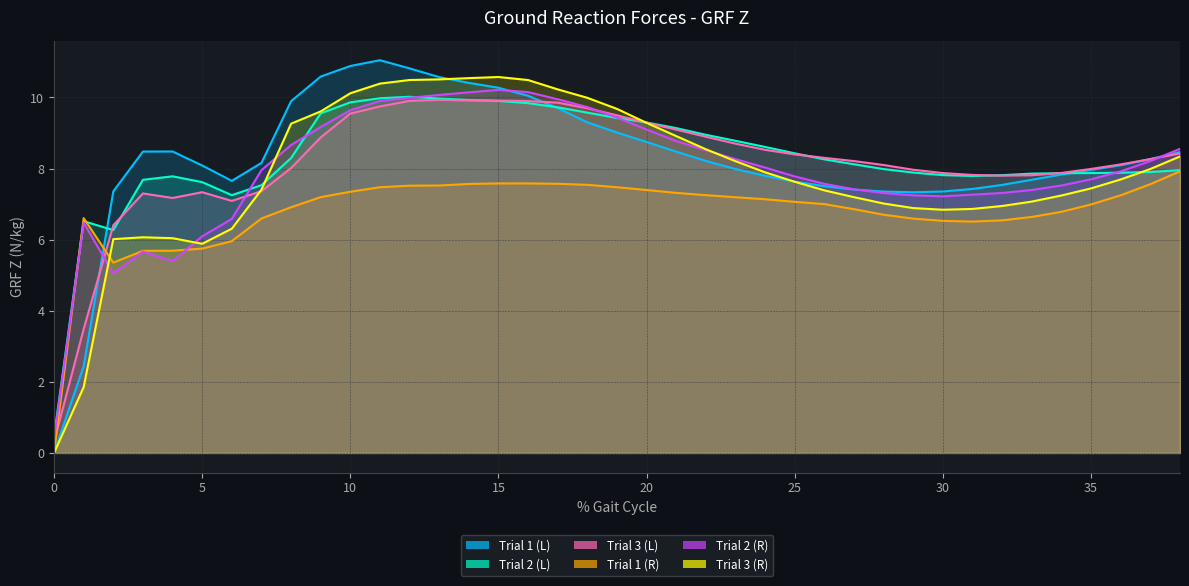

Is the value of Trial 1 (R) at 19 greater than the value of Trial 1 (L) at 16?

No